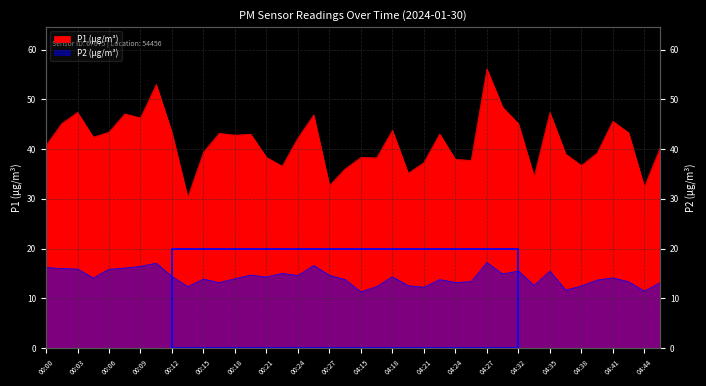

What is the difference between the maximum and minimum values in the P1 series?

25.8